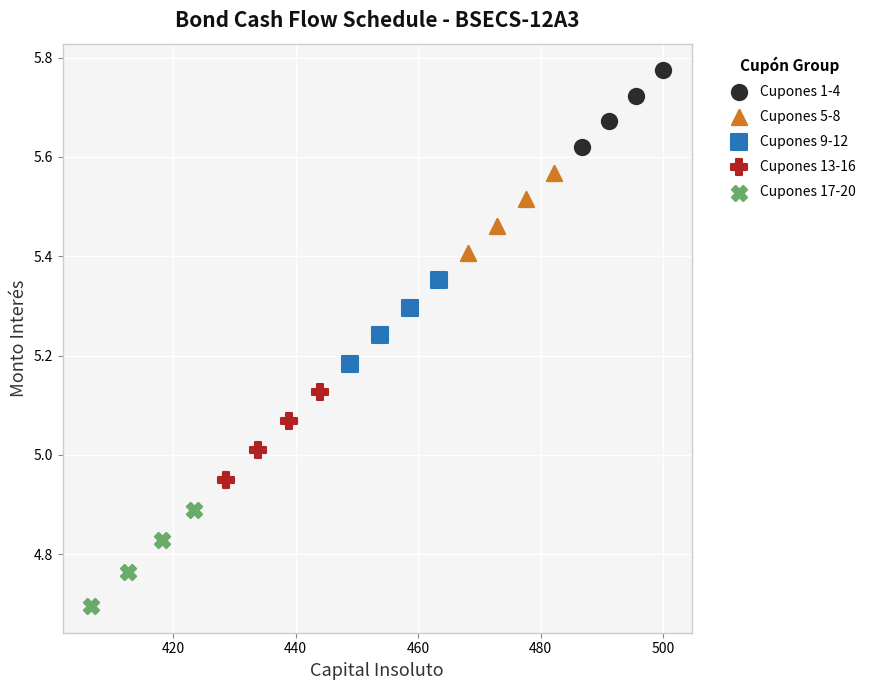

Which series reaches the minimum Y coordinate?

Cupones 17-20